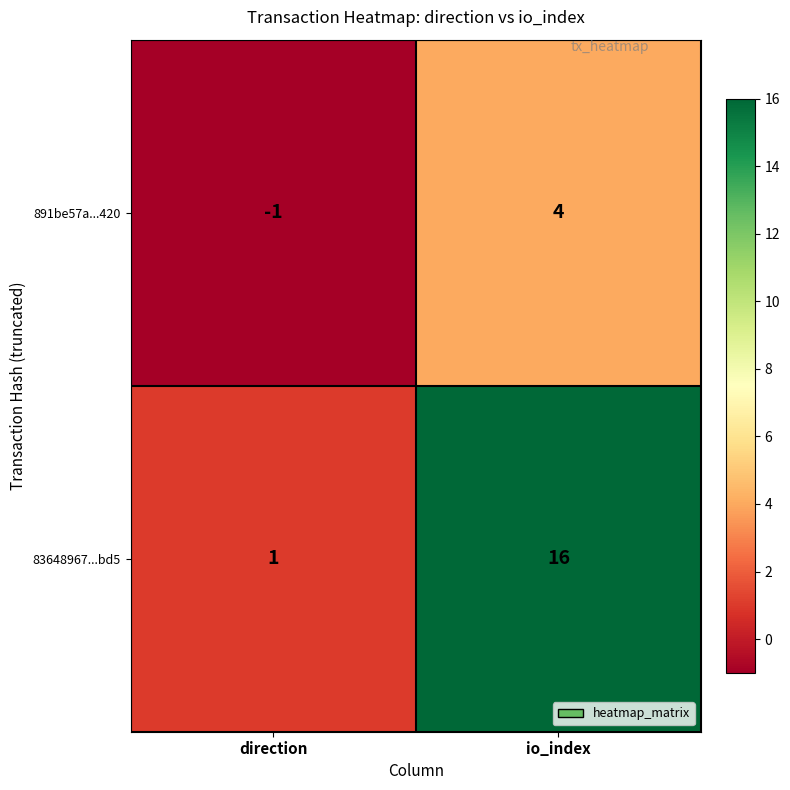

What is the greatest value displayed?

16